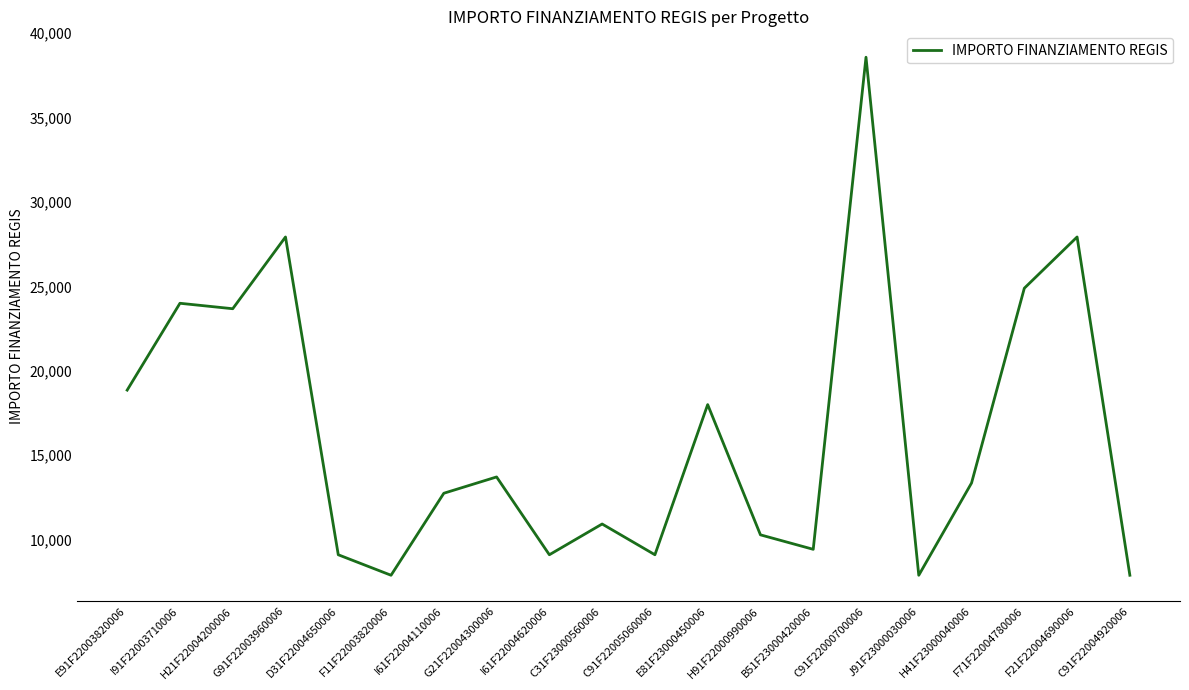

What position from the right is C91F22005060006?

10